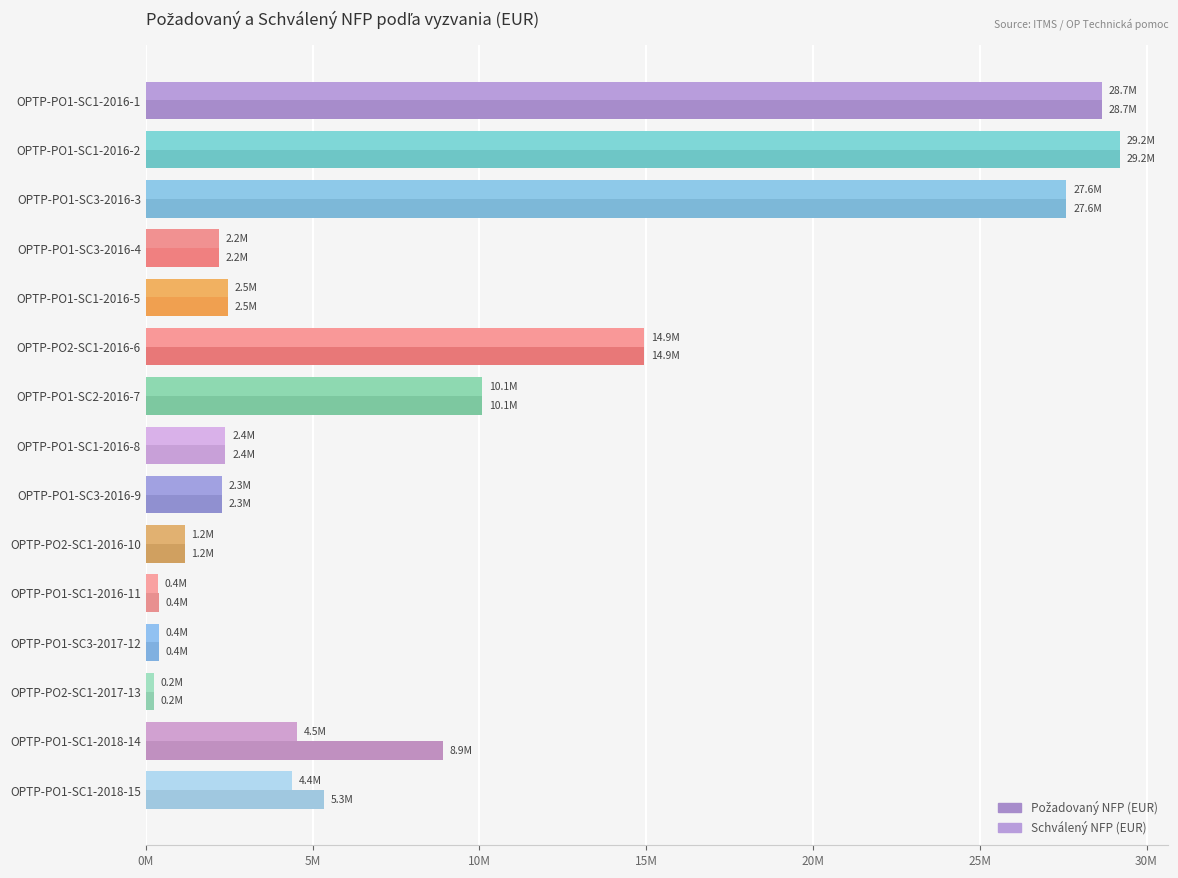

How many data points does each series have?

15